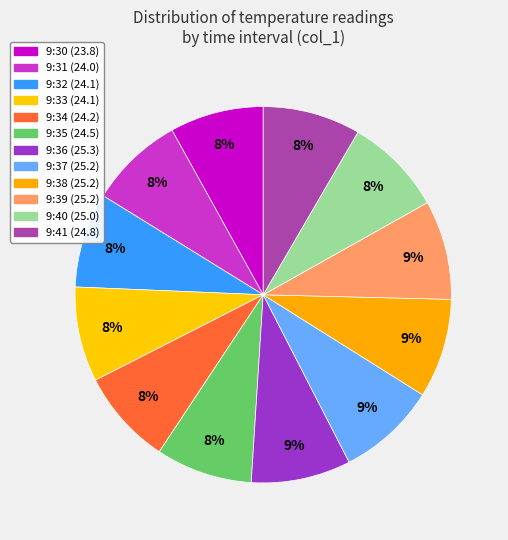

Count the number of slices in the pie.

12